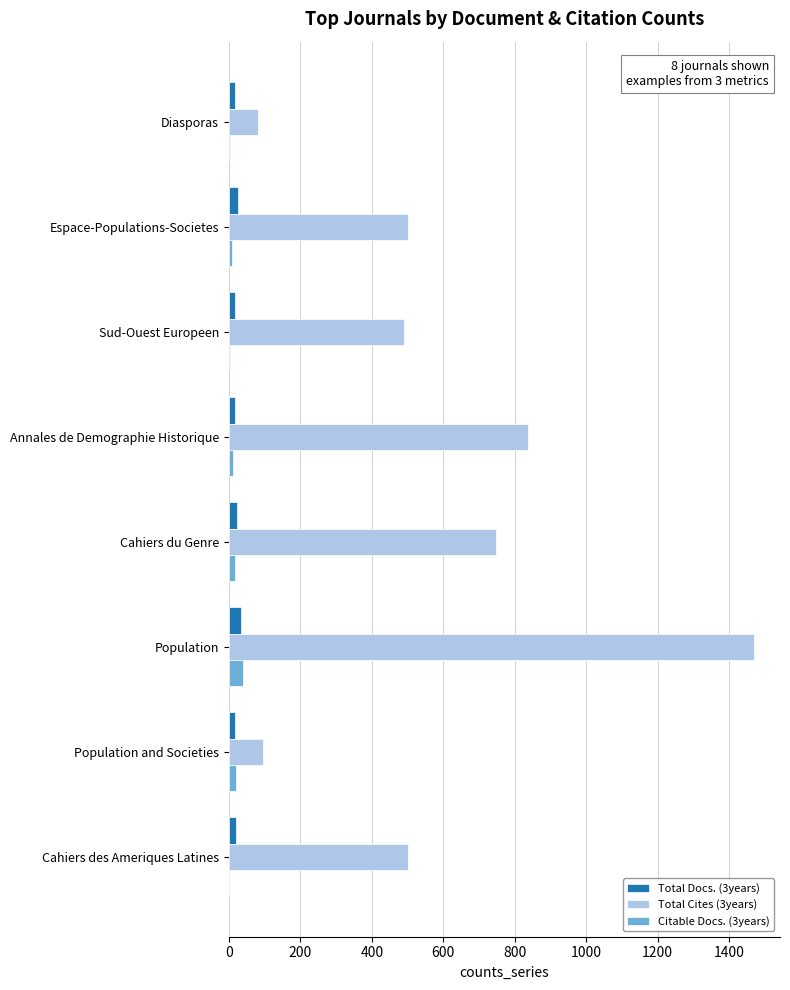

At which category is the sum across all series the highest?

Population